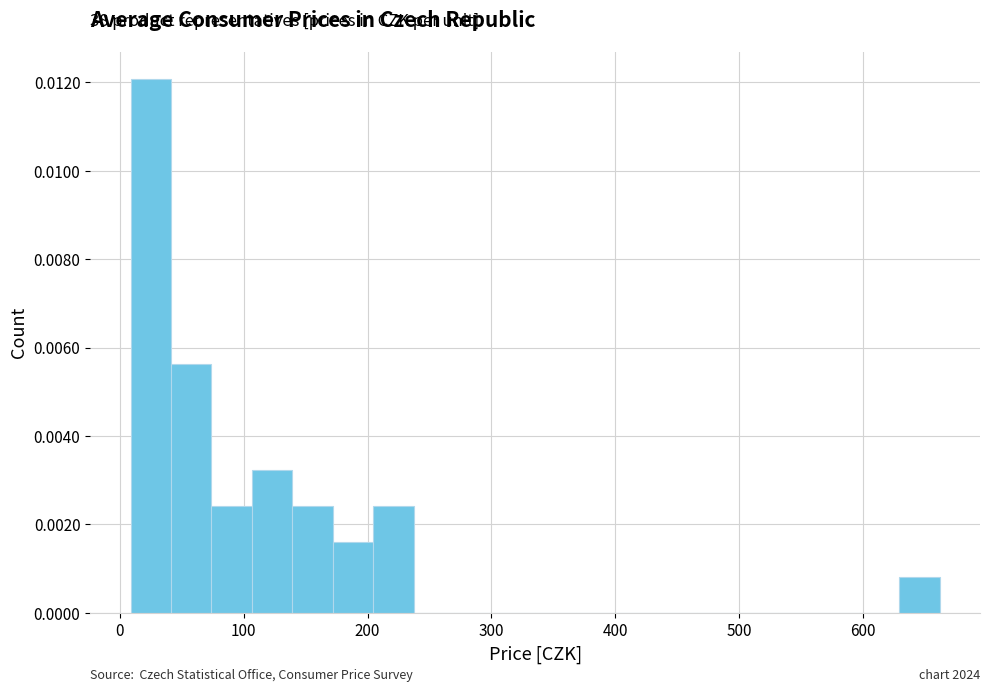

Around what value on the x-axis is the tallest bar? Give the approximate position of its centre, as read against the axis.

30